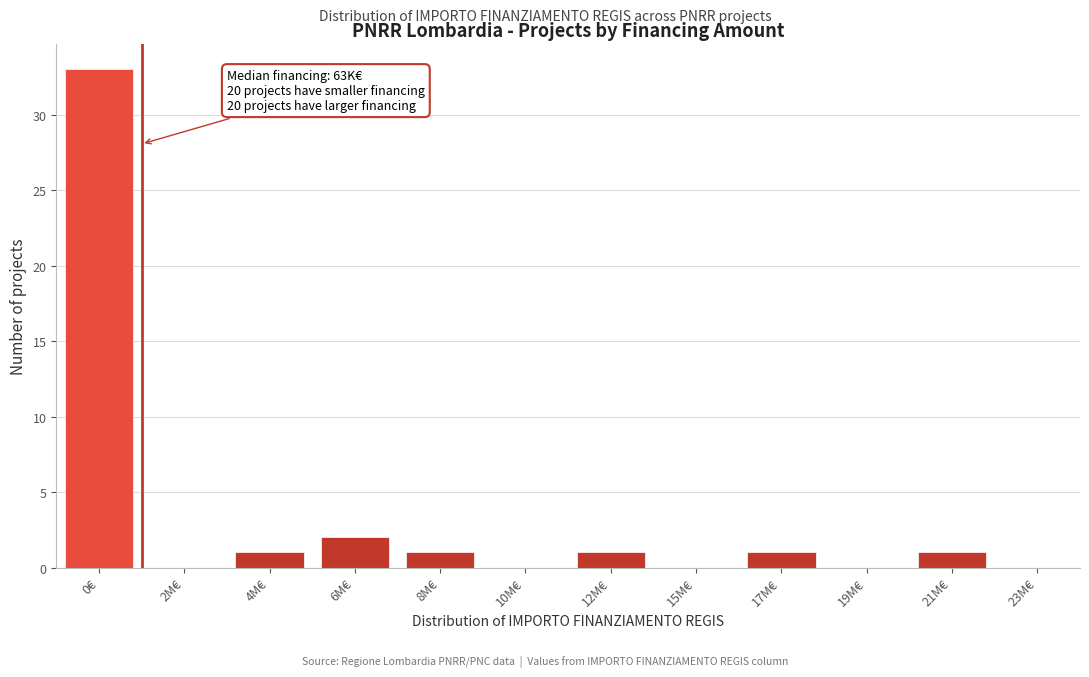

Reading left to right, list all the values displayed in this chart.

0€=33	2M€=0	4M€=1	6M€=2	8M€=1	10M€=0	12M€=1	15M€=0	17M€=1	19M€=0	21M€=1	23M€=0